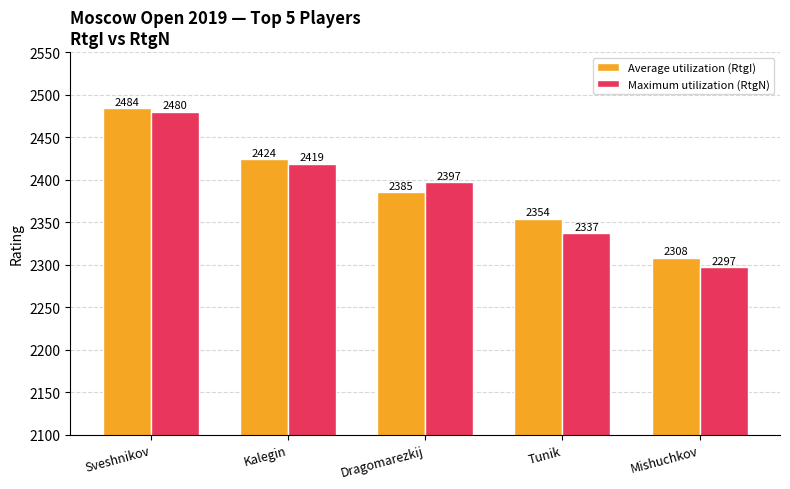

What are all the series names shown in the legend?

Average utilization (RtgI), Maximum utilization (RtgN)